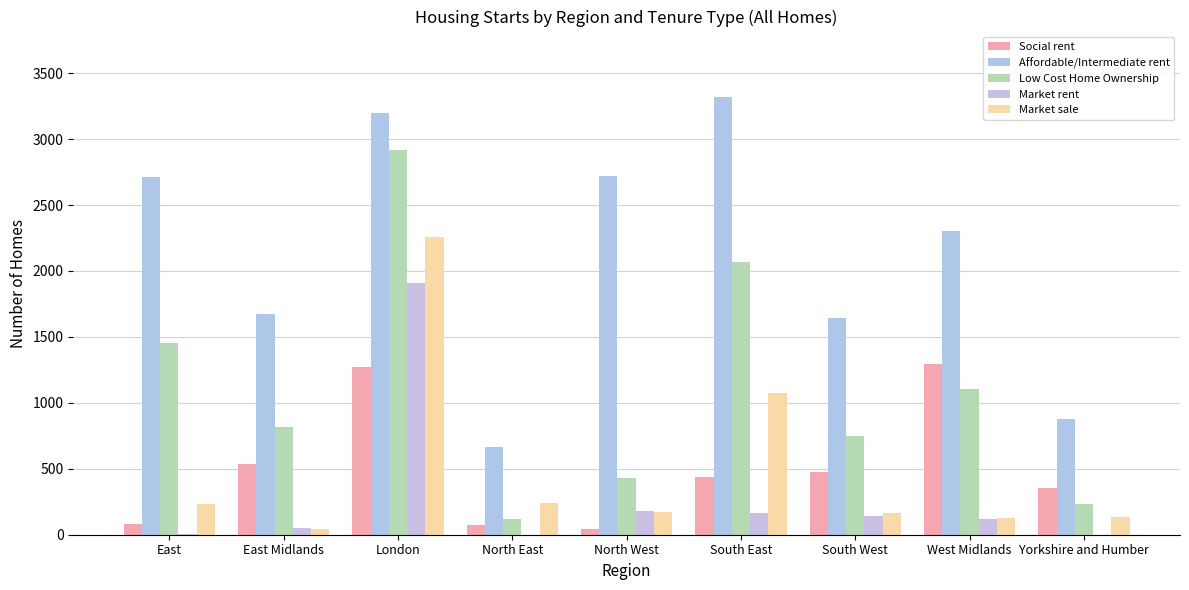

How many groups of bars are there?

9